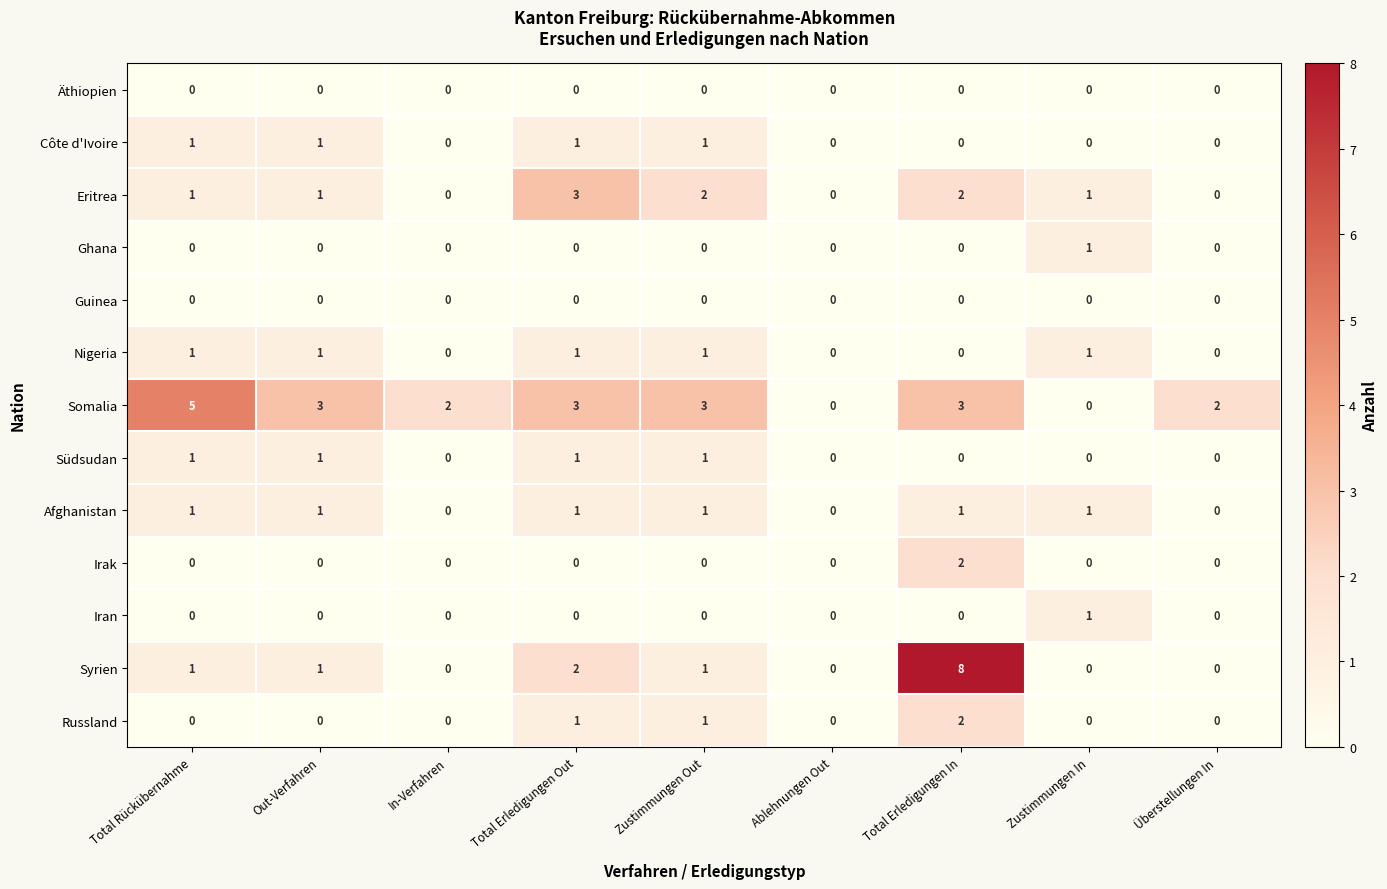

How many Südsudan values are between 0 and 1?

9